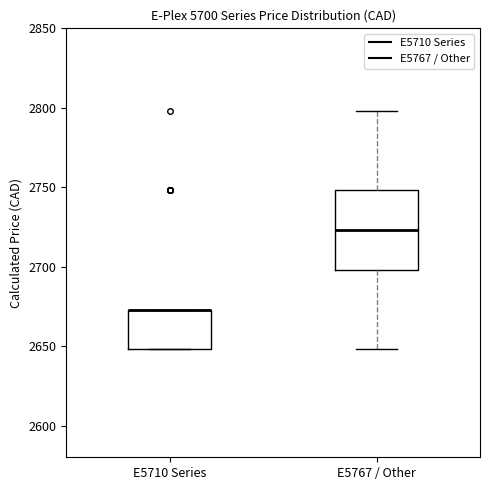

Which box is the tallest, from its lower edge to its upper edge?

E5767 / Other